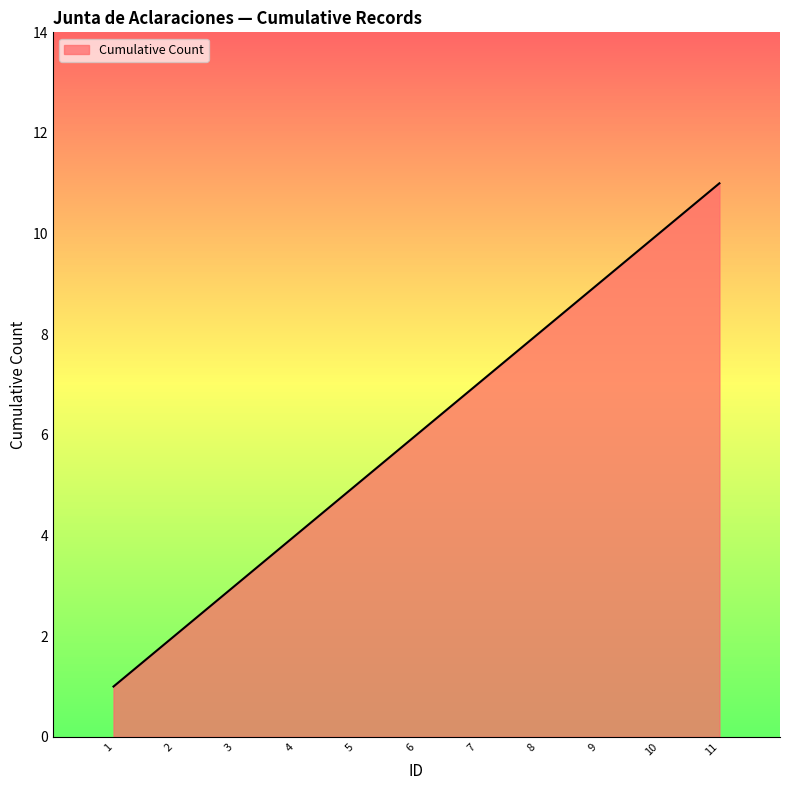

List the labels in order of value, smallest first.

1, 2, 3, 4, 5, 6, 7, 8, 9, 10, 11